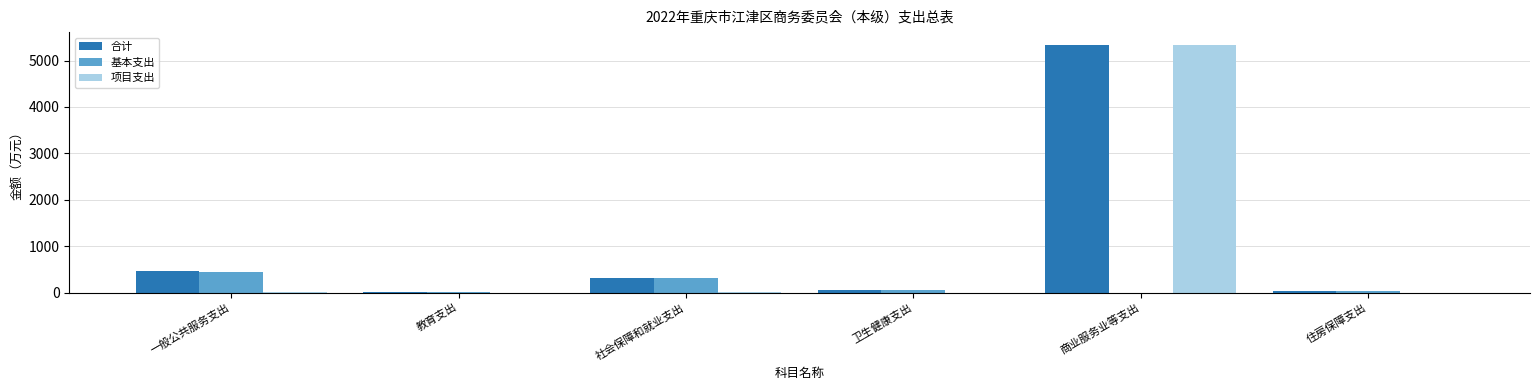

Where does the 合计 series first go above 315?

一般公共服务支出